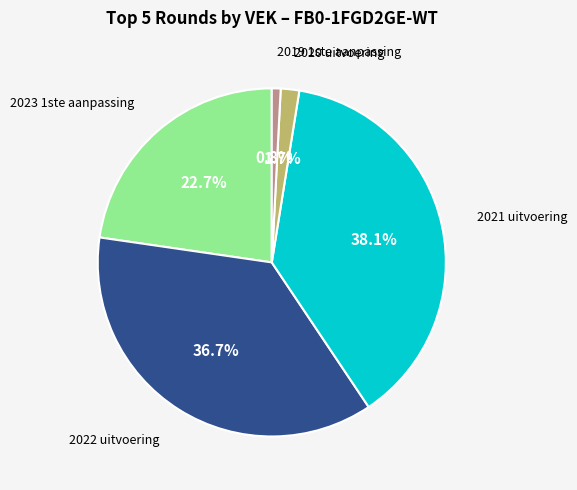

The 2020 uitvoering slice represents 10% of the pie. True or false?

False